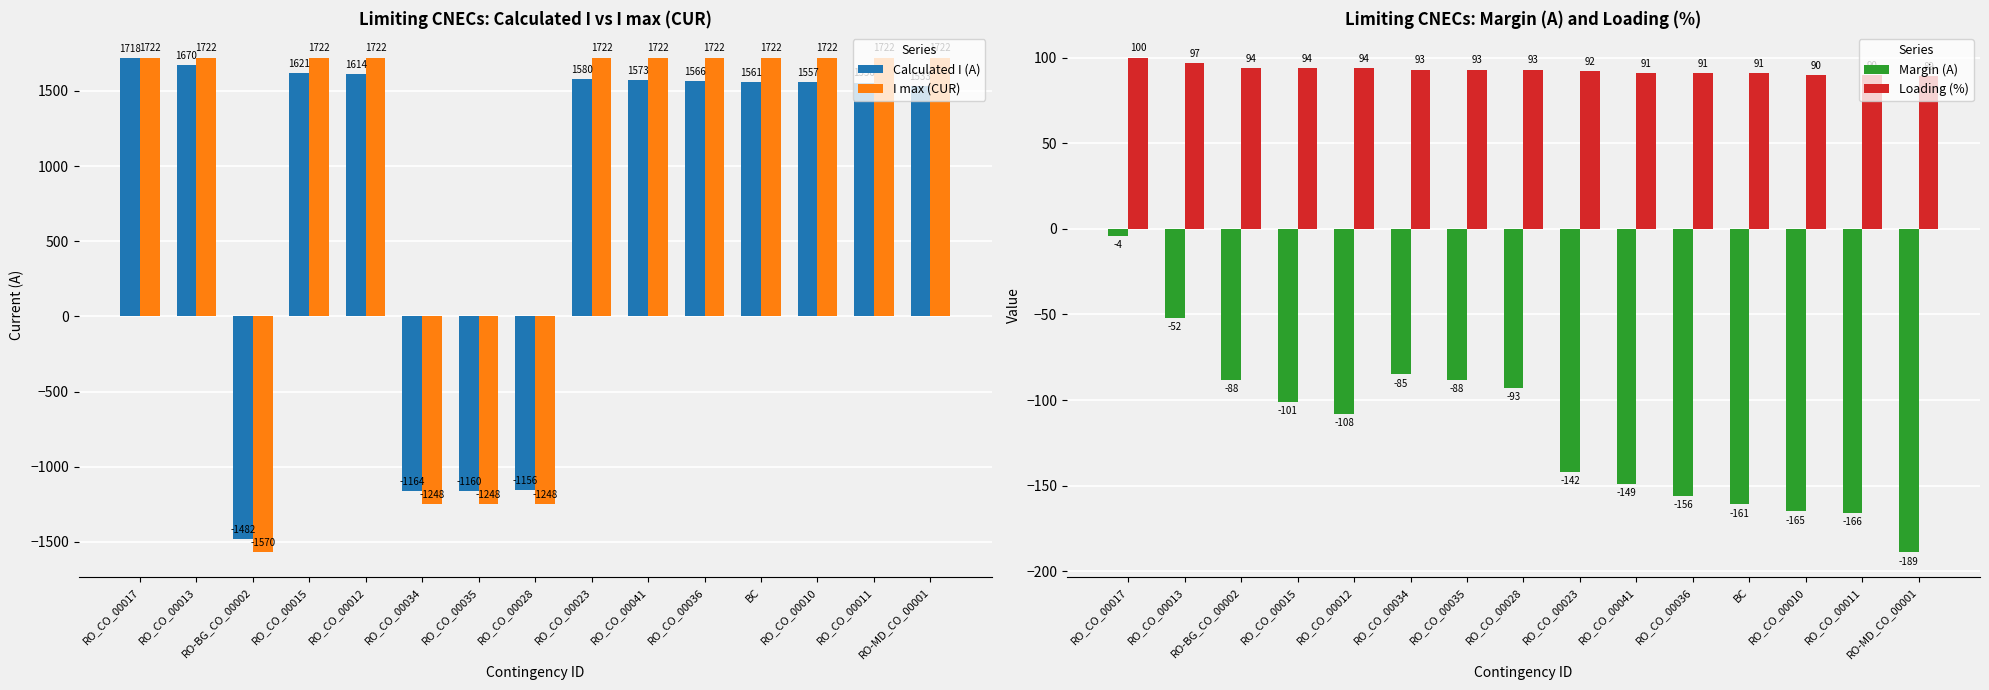

Reading left to right, extract all data points from this chart.

Calculated I (A): RO_CO_00017=1718	RO_CO_00013=1670	RO-BG_CO_00002=-1482	RO_CO_00015=1621	RO_CO_00012=1614	RO_CO_00034=-1164	RO_CO_00035=-1160	RO_CO_00028=-1156	RO_CO_00023=1580	RO_CO_00041=1573	RO_CO_00036=1566	BC=1561	RO_CO_00010=1557	RO_CO_00011=1556	RO-MD_CO_00001=1533
I max (CUR): RO_CO_00017=1722	RO_CO_00013=1722	RO-BG_CO_00002=-1570	RO_CO_00015=1722	RO_CO_00012=1722	RO_CO_00034=-1248	RO_CO_00035=-1248	RO_CO_00028=-1248	RO_CO_00023=1722	RO_CO_00041=1722	RO_CO_00036=1722	BC=1722	RO_CO_00010=1722	RO_CO_00011=1722	RO-MD_CO_00001=1722
Margin (A): RO_CO_00017=-4	RO_CO_00013=-52	RO-BG_CO_00002=-88	RO_CO_00015=-101	RO_CO_00012=-108	RO_CO_00034=-85	RO_CO_00035=-88	RO_CO_00028=-93	RO_CO_00023=-142	RO_CO_00041=-149	RO_CO_00036=-156	BC=-161	RO_CO_00010=-165	RO_CO_00011=-166	RO-MD_CO_00001=-189
Loading (%): RO_CO_00017=100	RO_CO_00013=97	RO-BG_CO_00002=94	RO_CO_00015=94	RO_CO_00012=94	RO_CO_00034=93	RO_CO_00035=93	RO_CO_00028=93	RO_CO_00023=92	RO_CO_00041=91	RO_CO_00036=91	BC=91	RO_CO_00010=90	RO_CO_00011=90	RO-MD_CO_00001=89